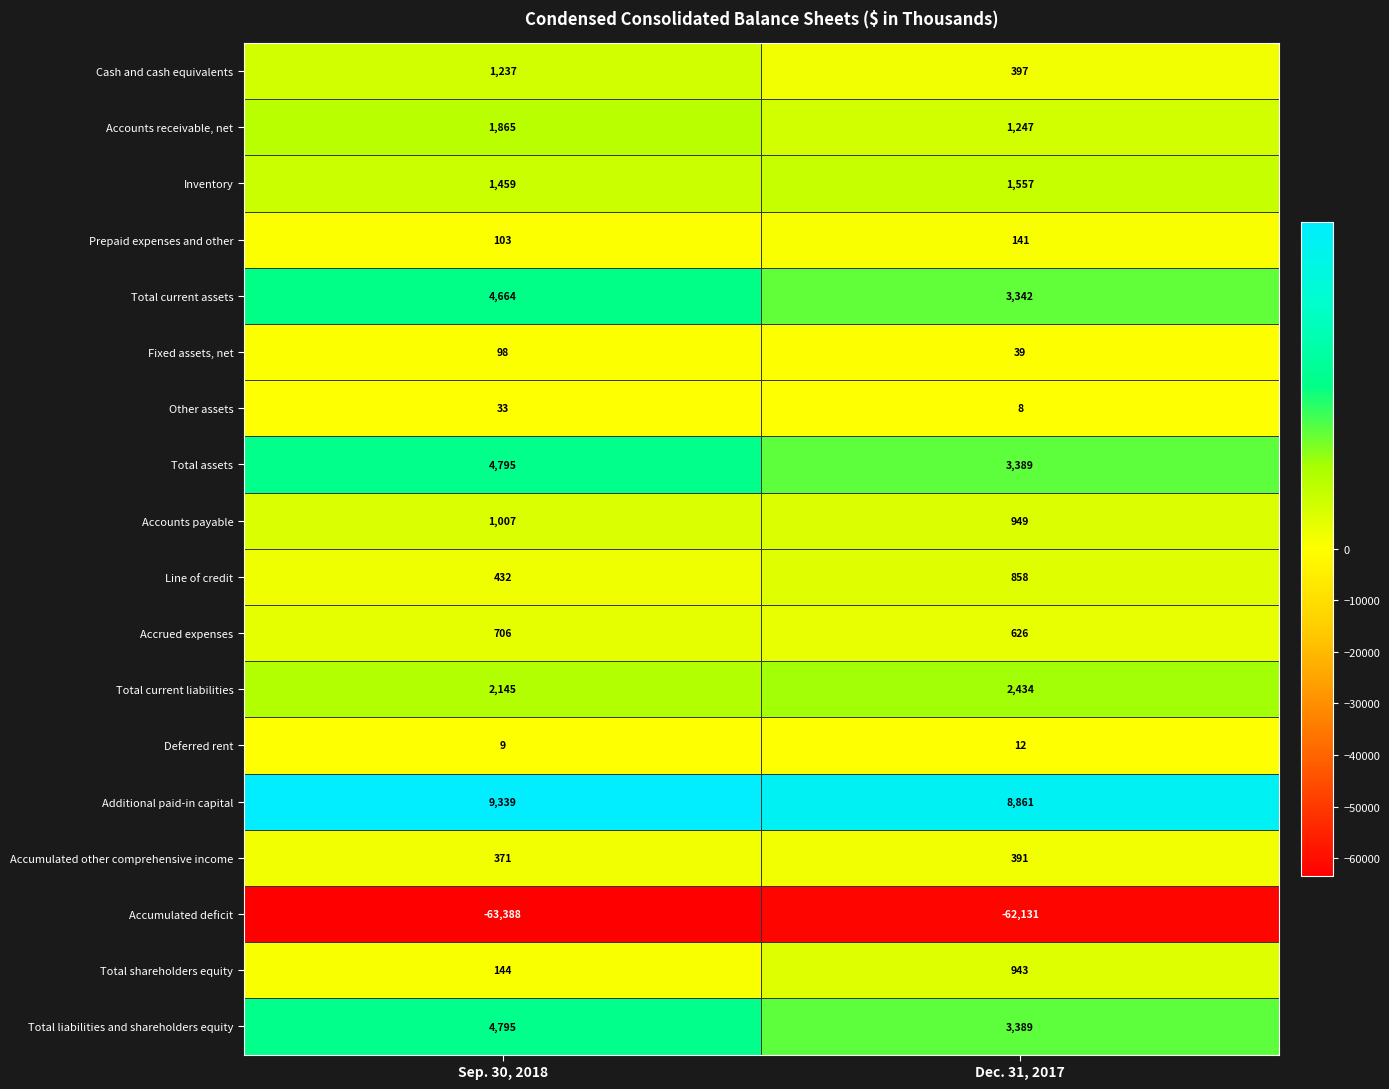

Is it true that Prepaid expenses and other equals 141 at Dec. 31, 2017?

True